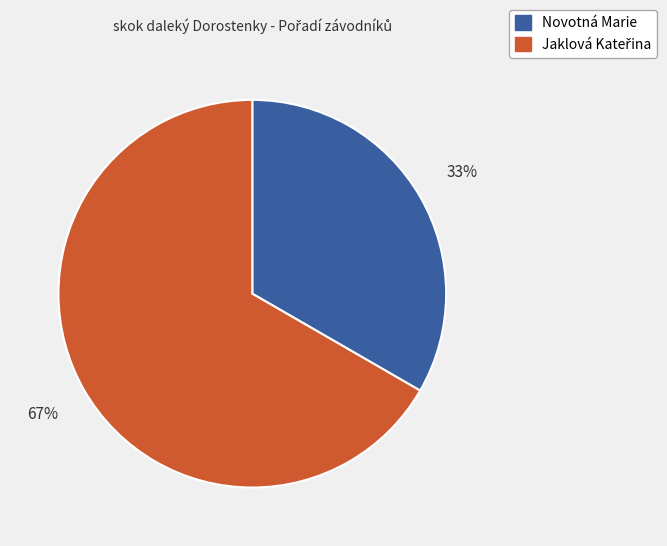

To the nearest percent, what is the average slice percentage?

50%